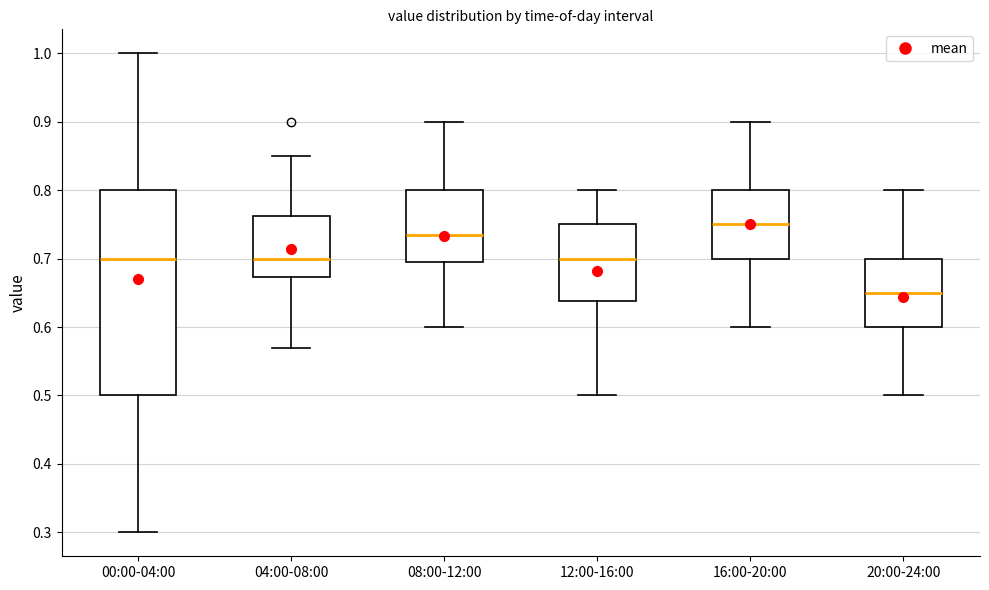

Reading left to right, read every box against the y-axis: the position of its median line, the range the box covers, and the ends of its whiskers. The values are not printed on the chart, so give them approximately, as read against the axis.

00:00-04:00: median 0.70, box 0.50 to 0.80, whiskers 0.30 to 1.00
04:00-08:00: median 0.70, box 0.67 to 0.76, whiskers 0.57 to 0.85
08:00-12:00: median 0.74, box 0.70 to 0.80, whiskers 0.60 to 0.90
12:00-16:00: median 0.70, box 0.64 to 0.75, whiskers 0.50 to 0.80
16:00-20:00: median 0.75, box 0.70 to 0.80, whiskers 0.60 to 0.90
20:00-24:00: median 0.65, box 0.60 to 0.70, whiskers 0.50 to 0.80